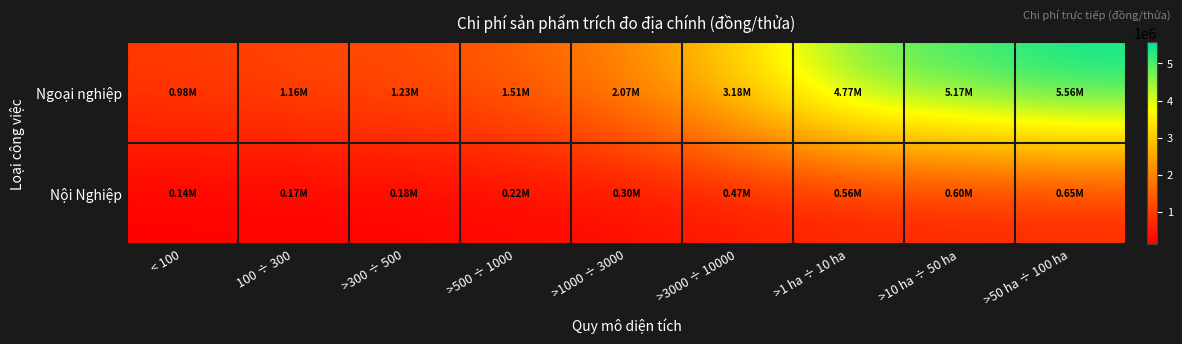

Which has a higher value, >1 ha ÷ 10 ha or >300 ÷ 500?

>1 ha ÷ 10 ha